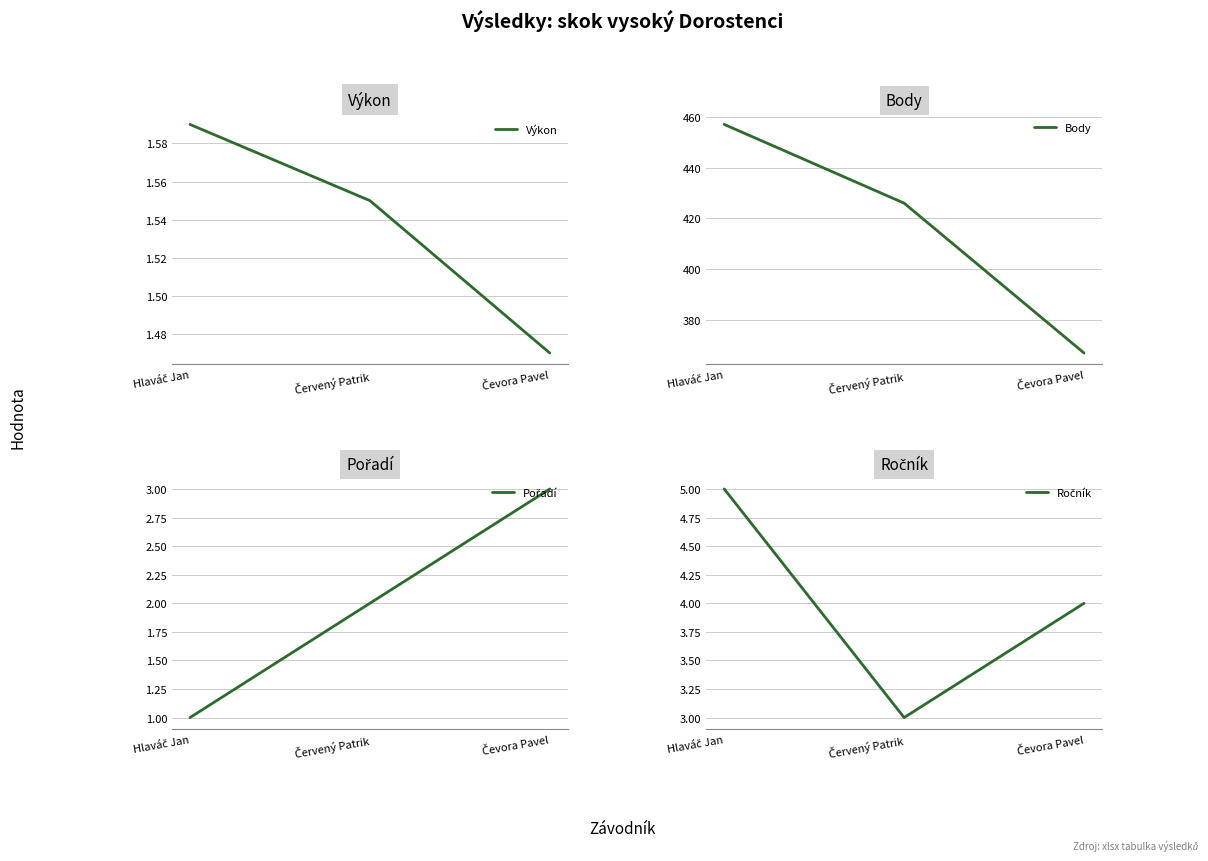

What is the sum of the Body values at Hlaváč Jan and Čevora Pavel?

824.0